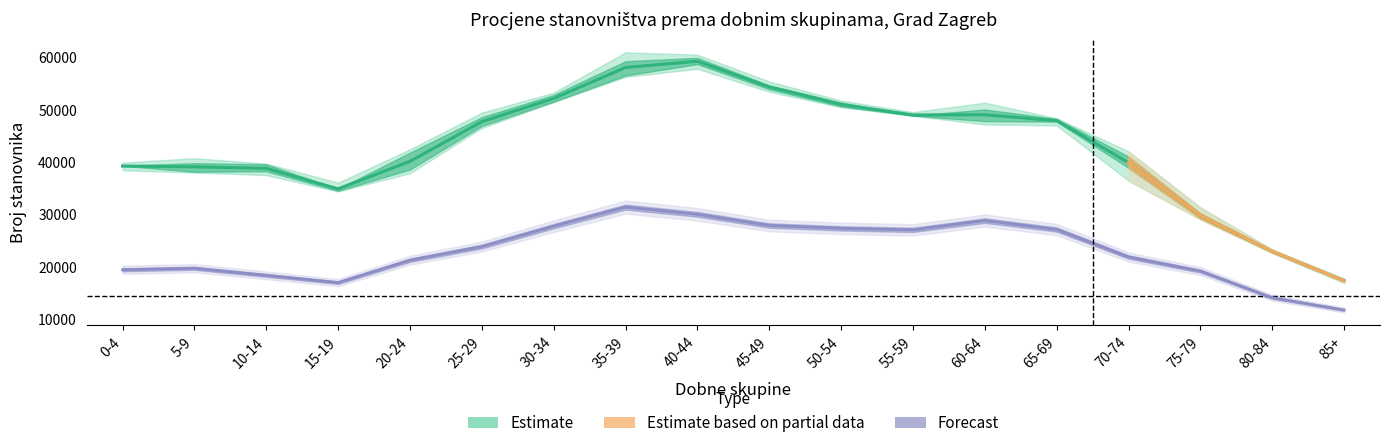

Does the chart have visible grid lines?

No